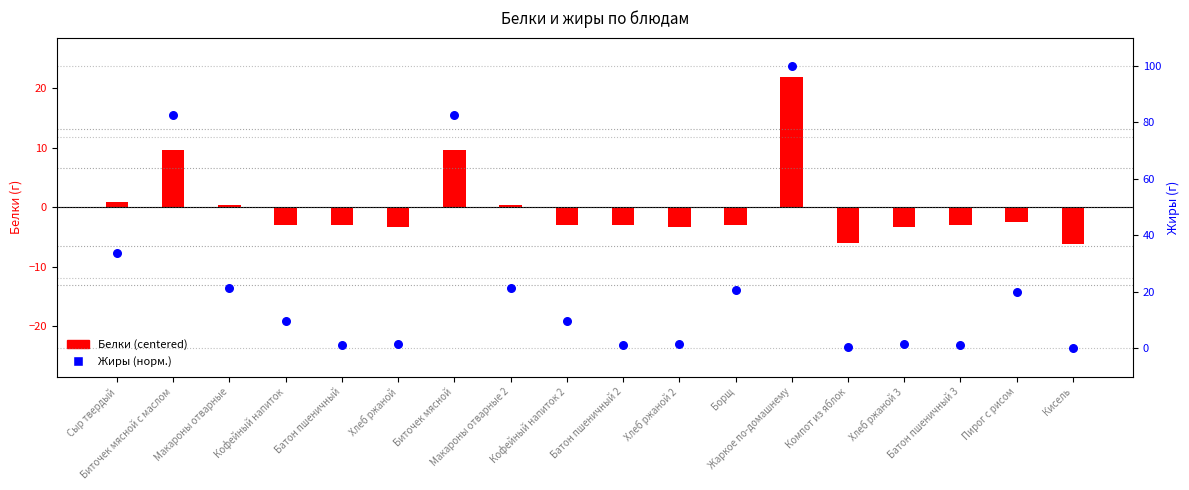

Is the value of Белки (centered) at Батон пшеничный 3 greater than the value of Жиры (норм.) at Кофейный напиток 2?

No